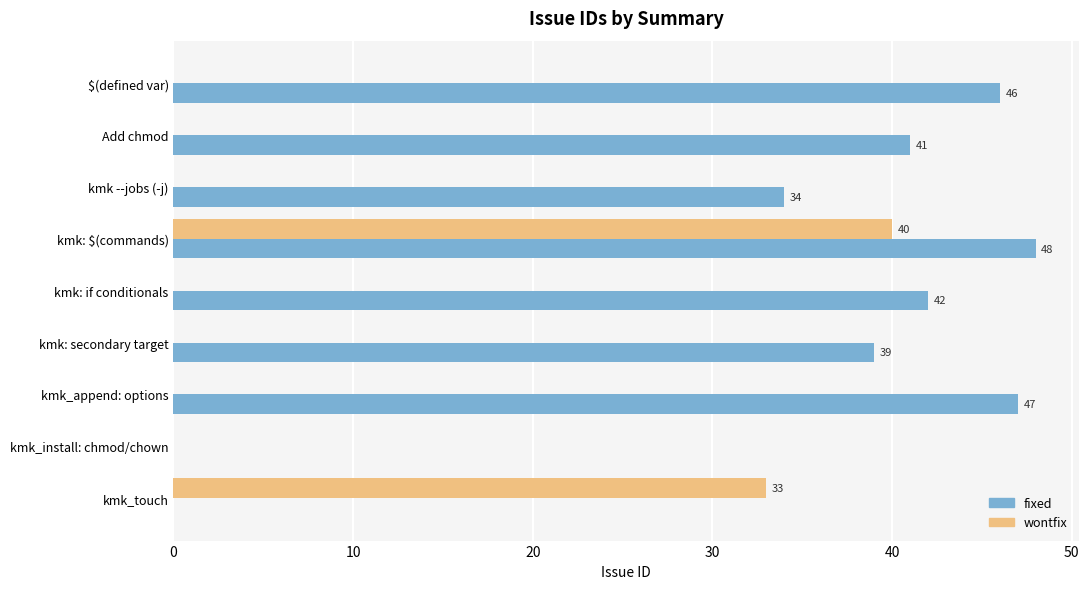

True or false: fixed has a value of 46 at $(defined var).

True